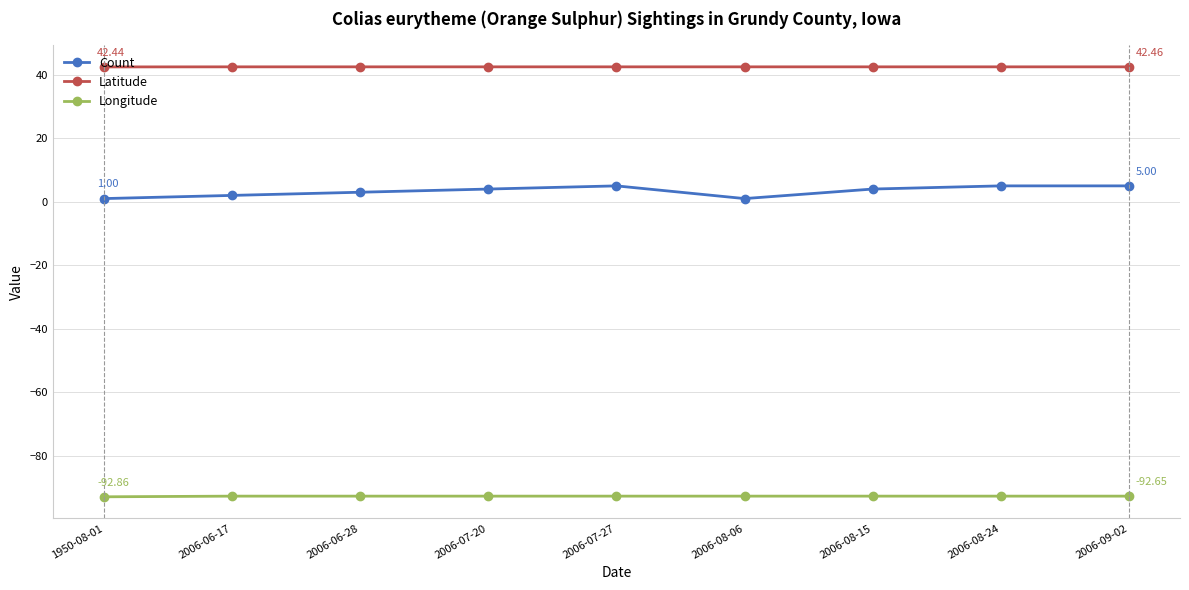

What is the value of the Count point at the 3rd from the left?

3.0